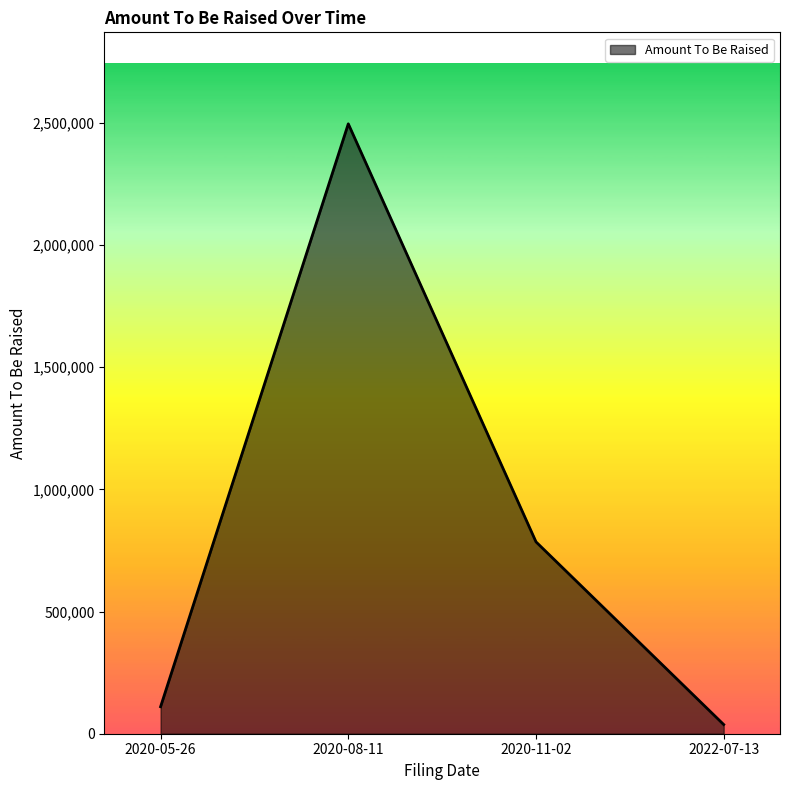

What is the average value?

857111